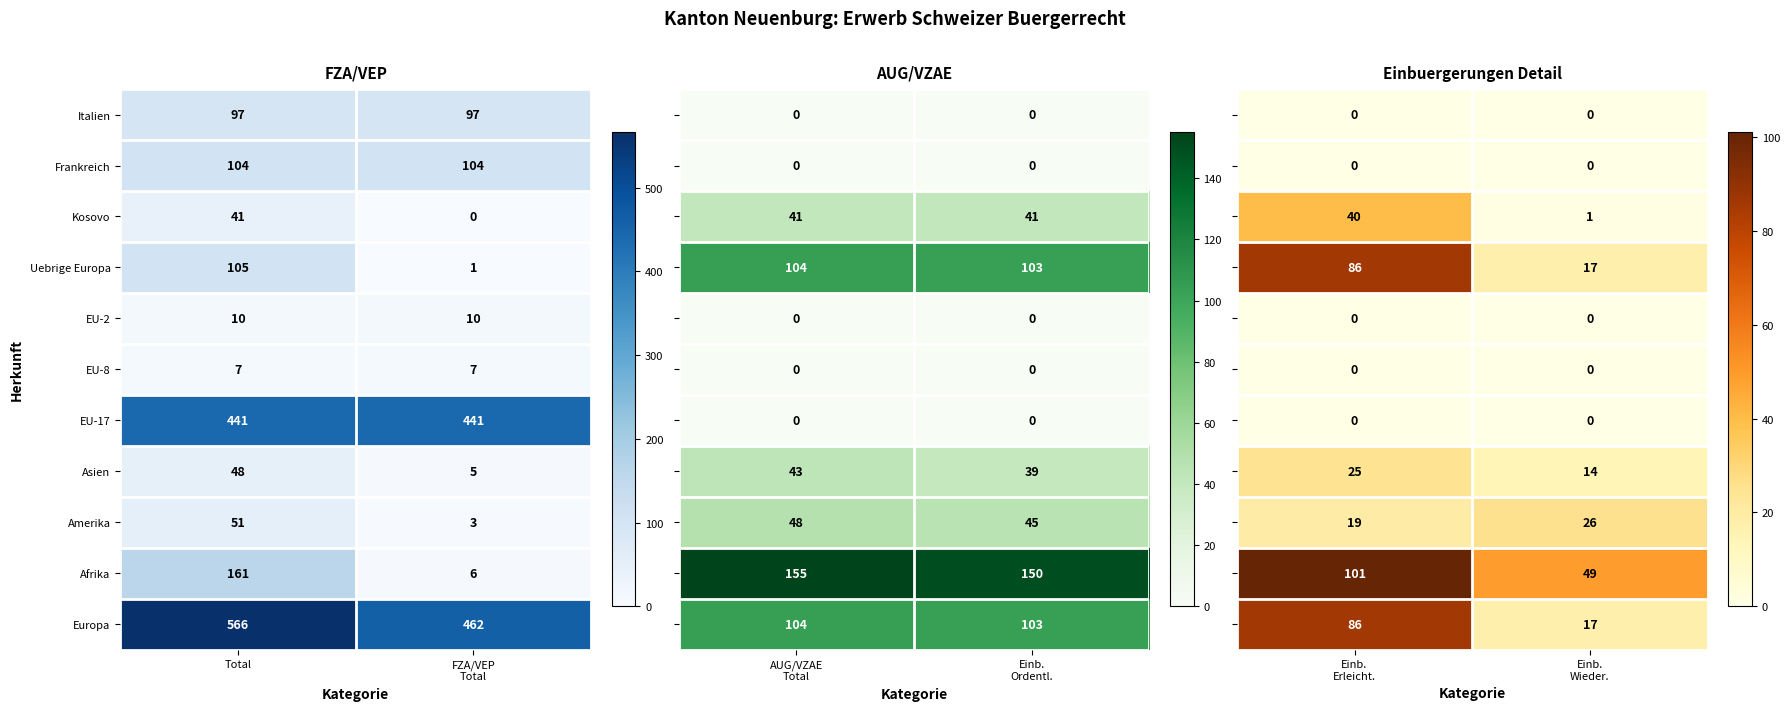

What is the highest value of the Italien series?

97